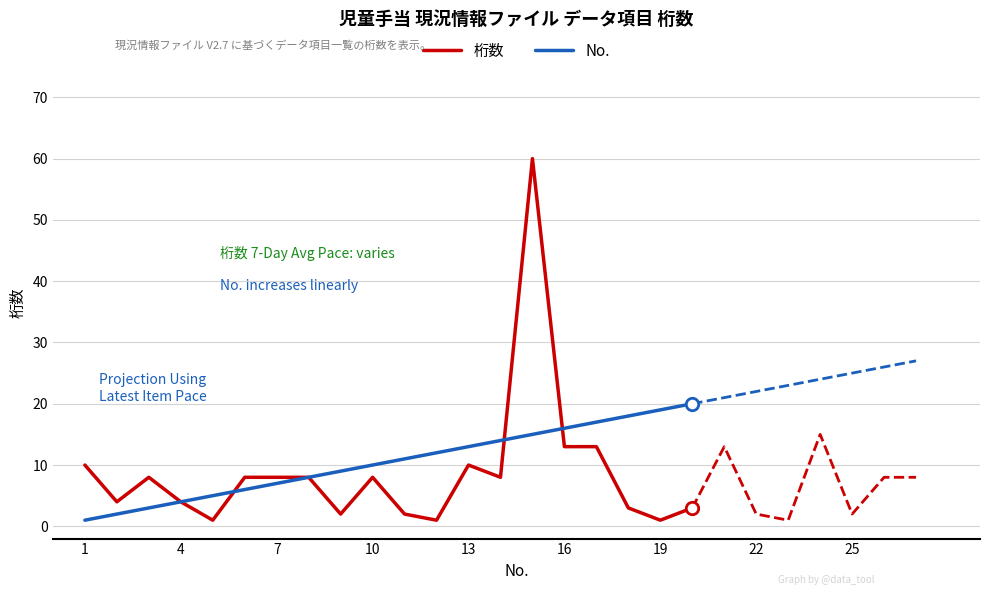

Which series contains the lowest Y value?

桁数